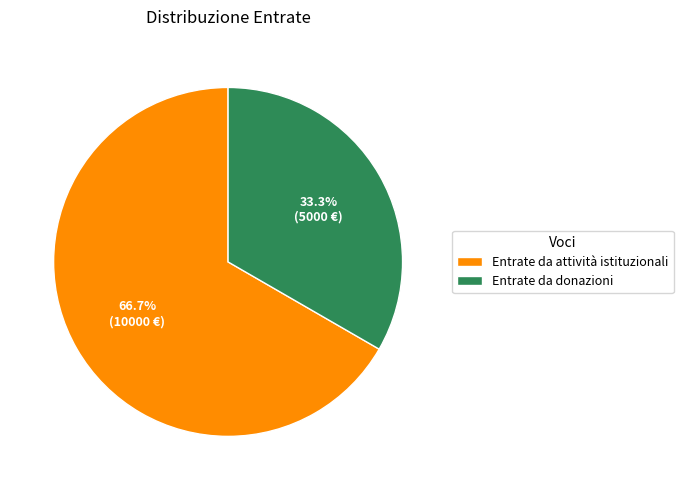

How many slices are in this pie chart?

2